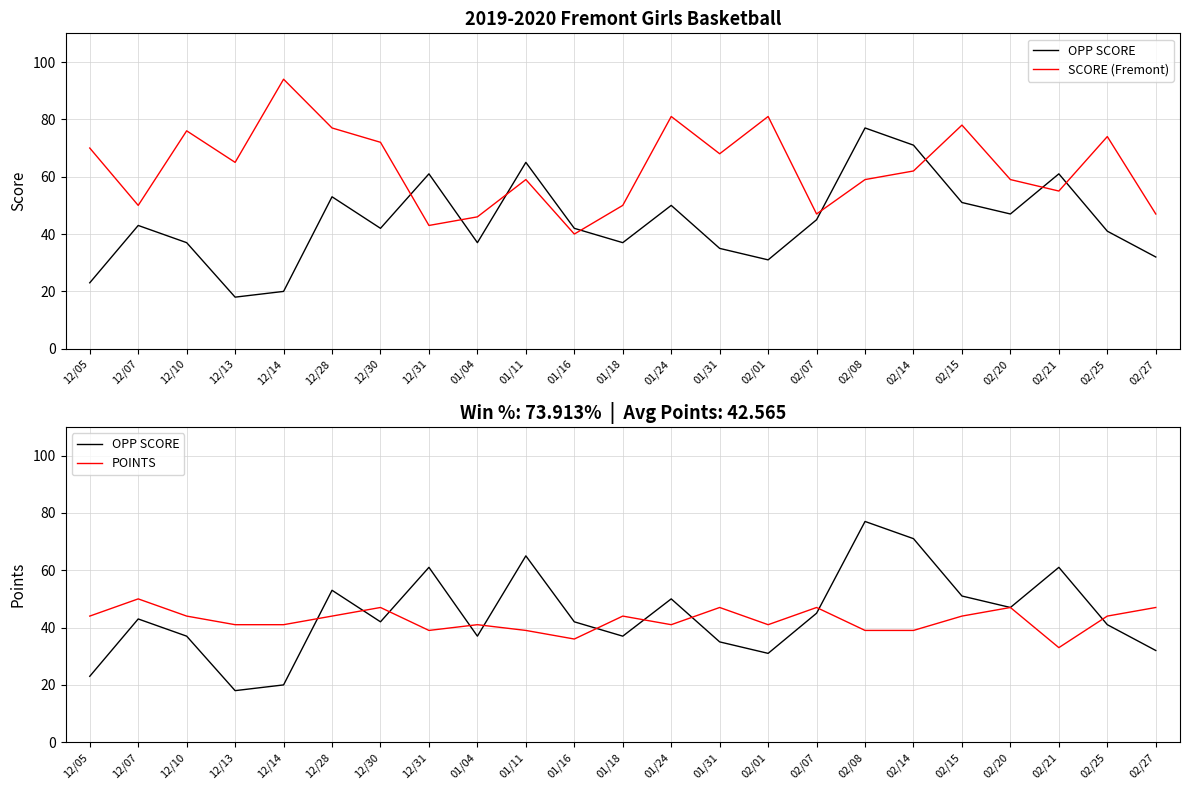

What is the sum of all SCORE (Fremont) values?

1453